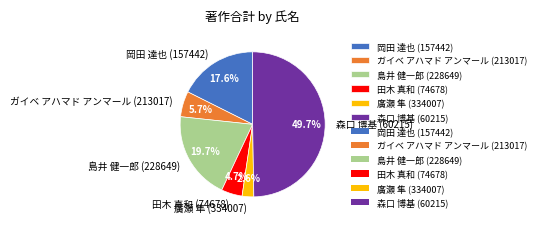

To the nearest percent, what is the combined percentage of ガイベ アハマド アンマール (213017) and 岡田 達也 (157442)?

23%